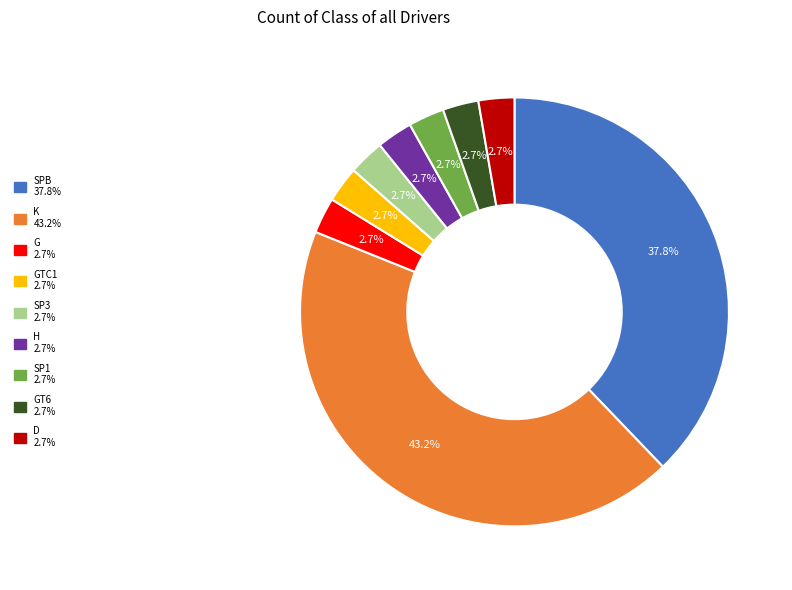

Does any single category account for the majority?

No